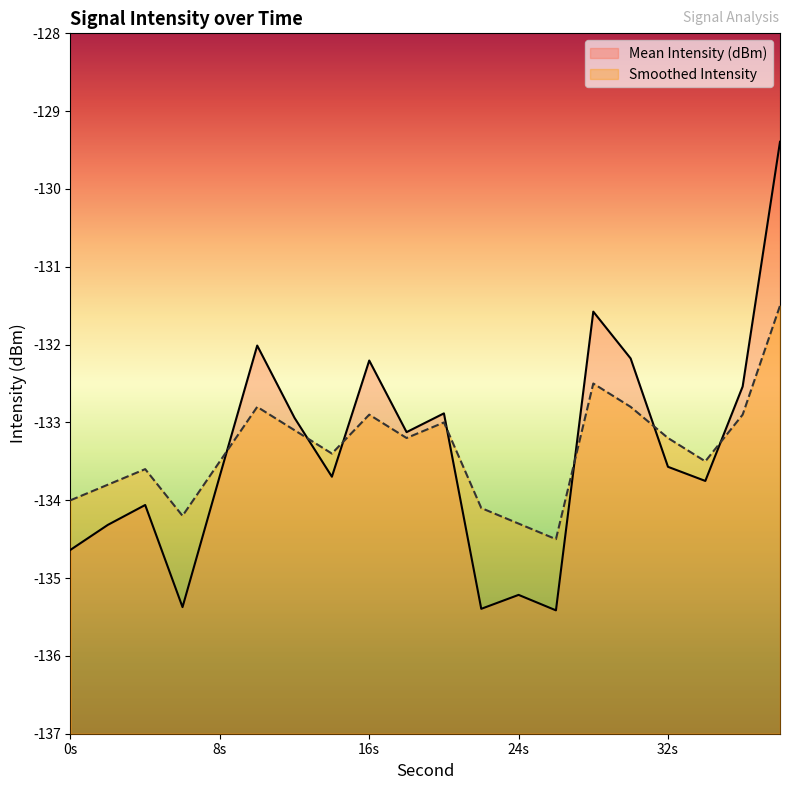

What is the value of the Smoothed Intensity point at the 12th from the left?

-134.1